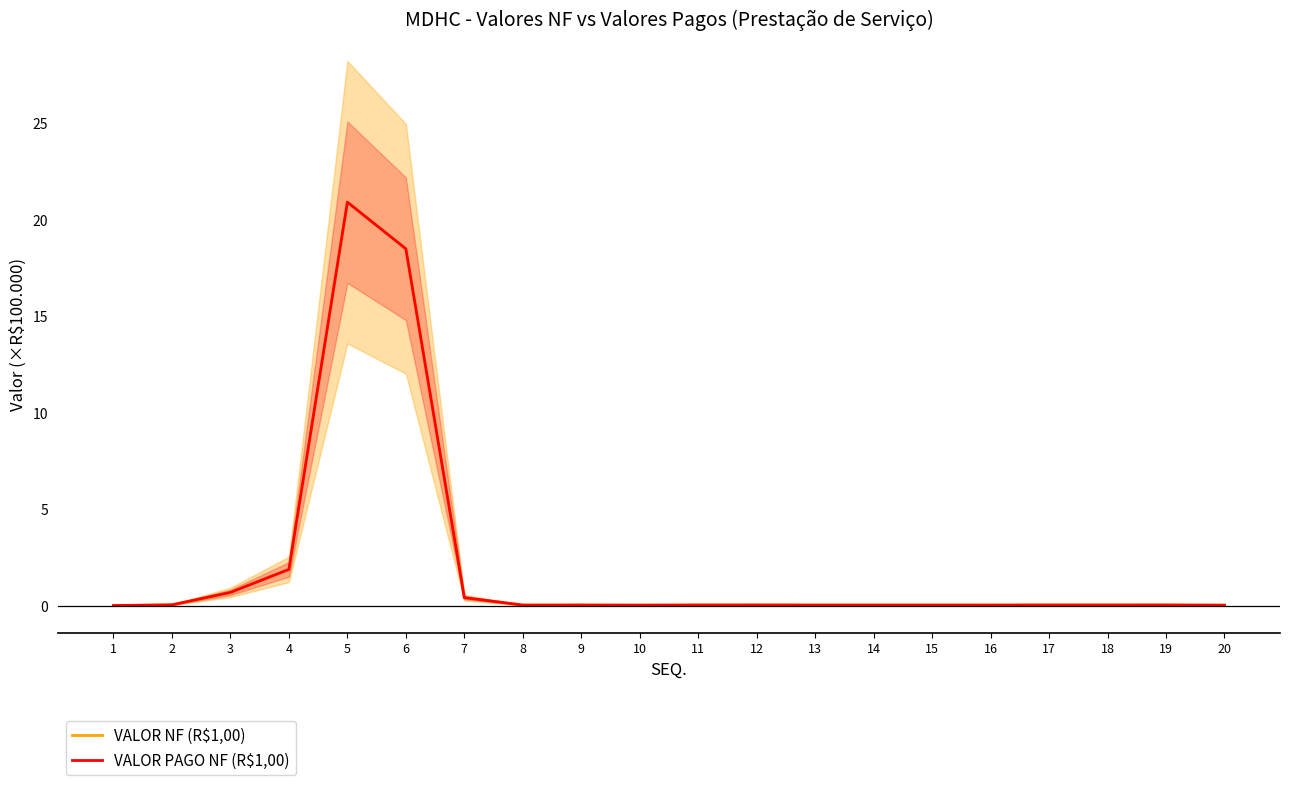

What is the average value of the VALOR NF (R$1,00) series?

2.1